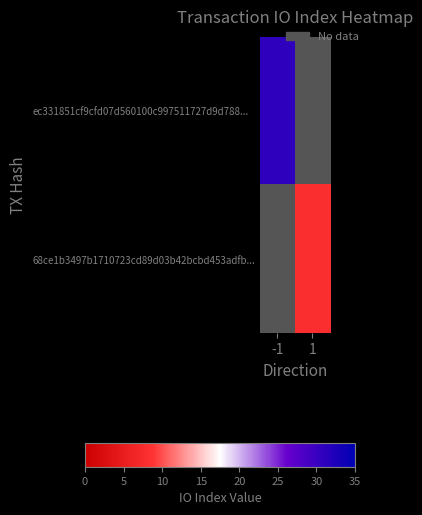

Between 1 and -1, which is larger?

-1